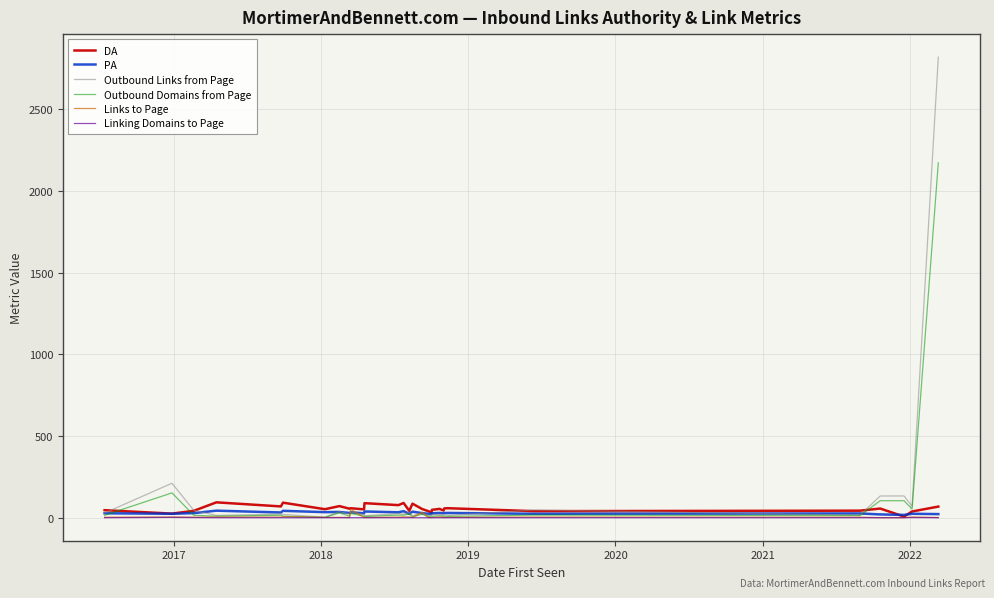

Is this an area chart (filled region under the line)?

No